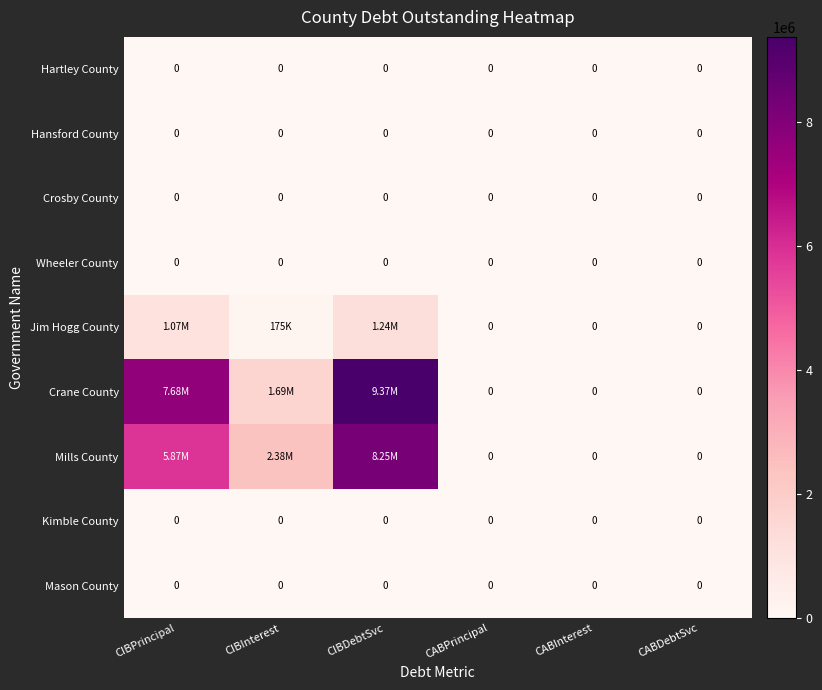

Rank the series by their maximum value, from highest to lowest.

Crane County, Mills County, Jim Hogg County, Hartley County, Hansford County, Crosby County, Wheeler County, Kimble County, Mason County